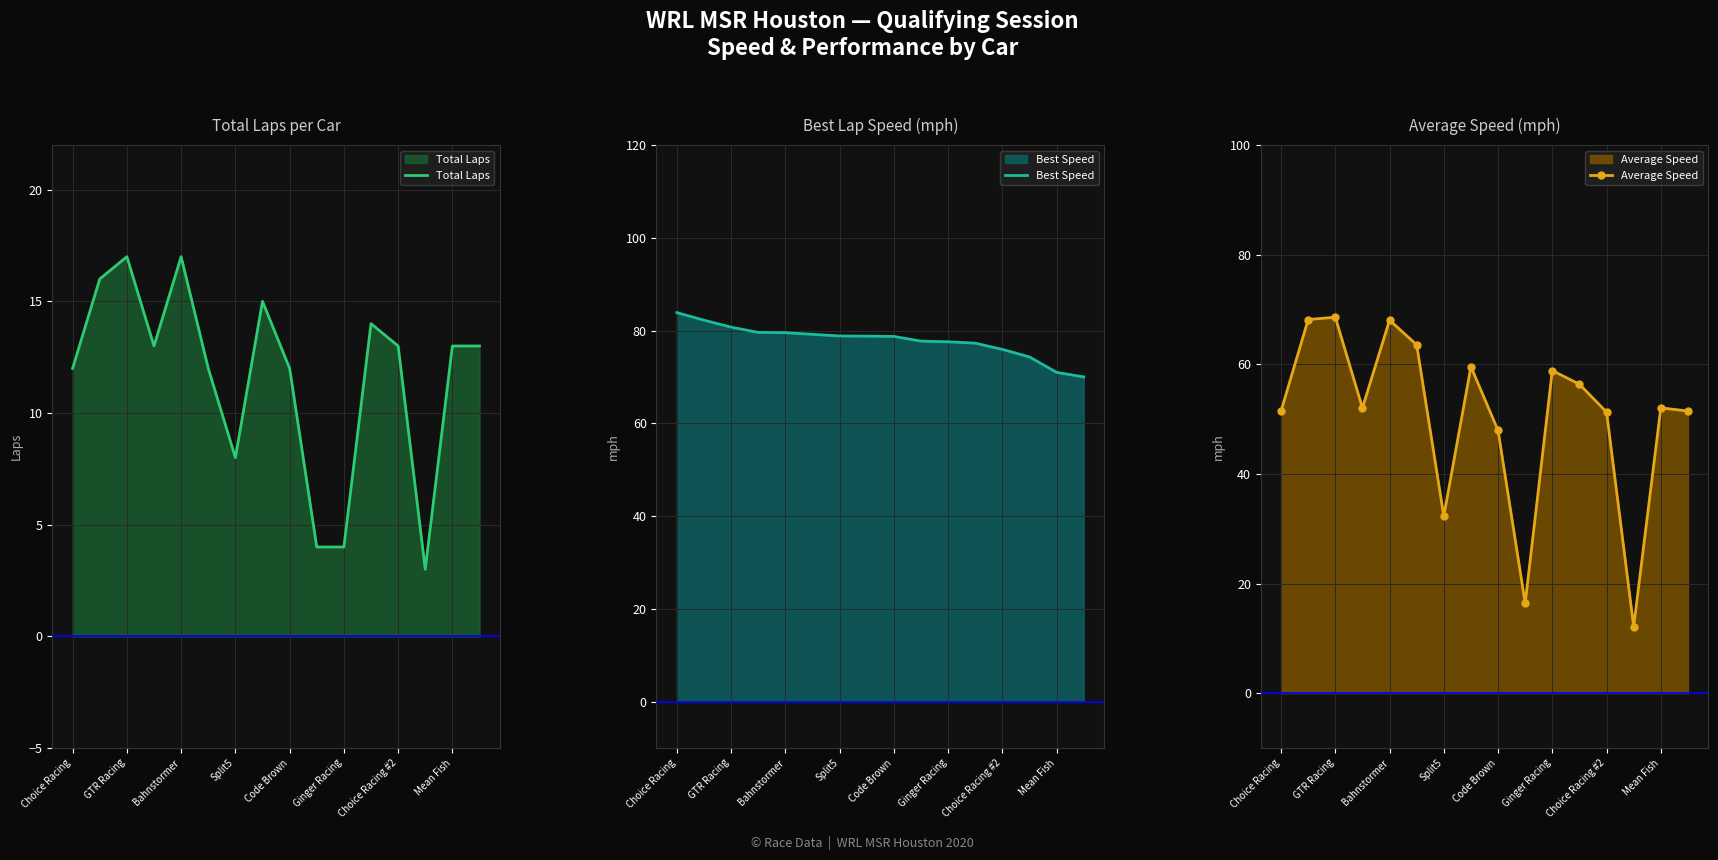

Is it true that Total Laps equals 4 at Code Brown?

False